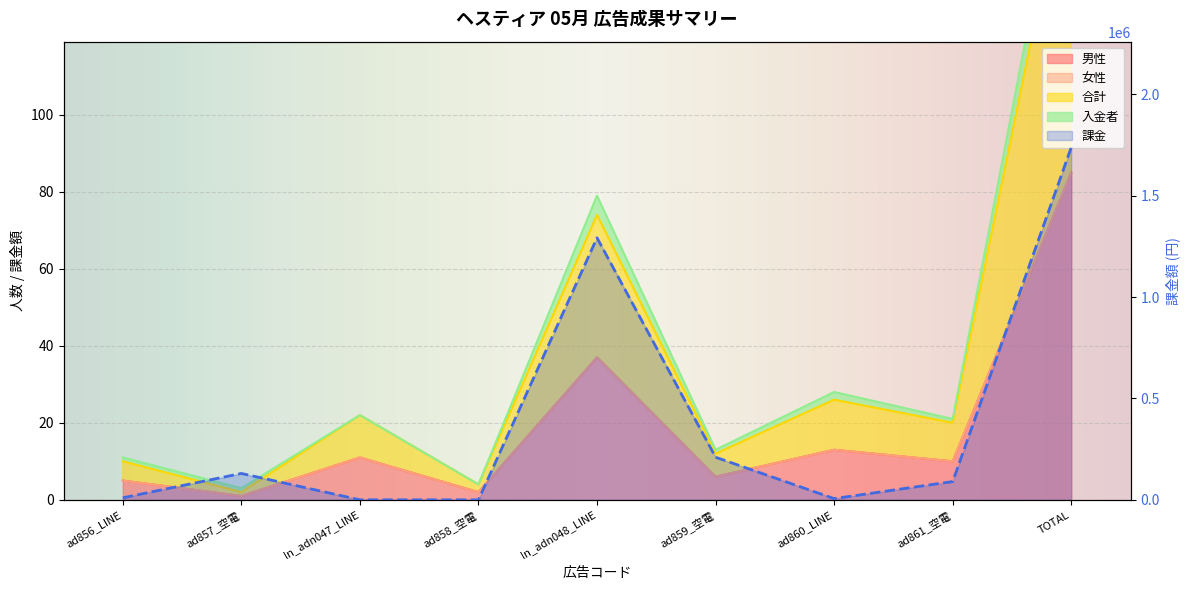

What is the sum of all 男性 values?

170